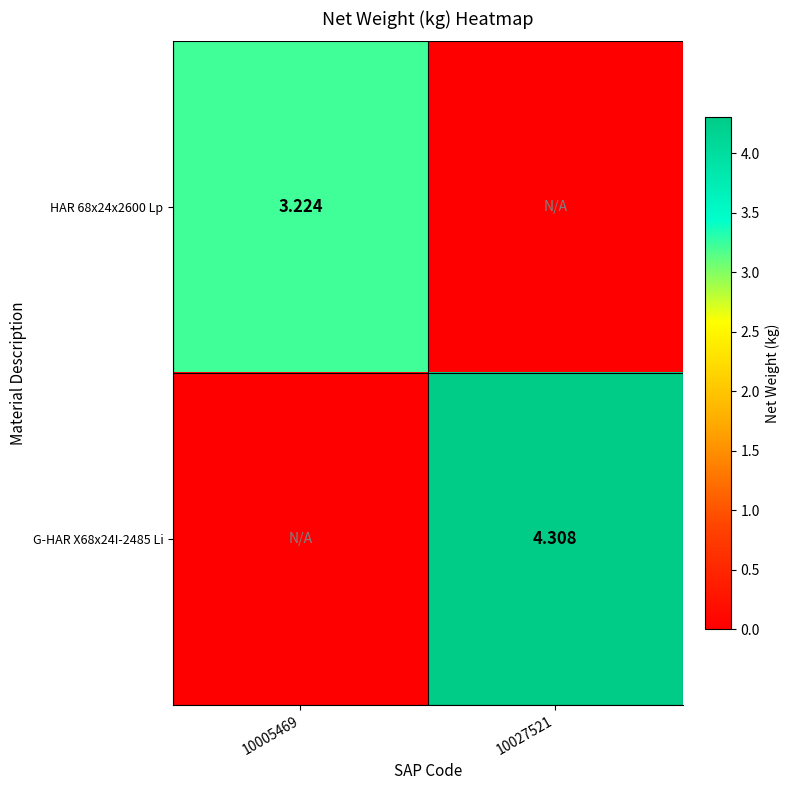

List the labels in order of HAR 68x24x2600 Lp value, largest first.

10005469, 10027521